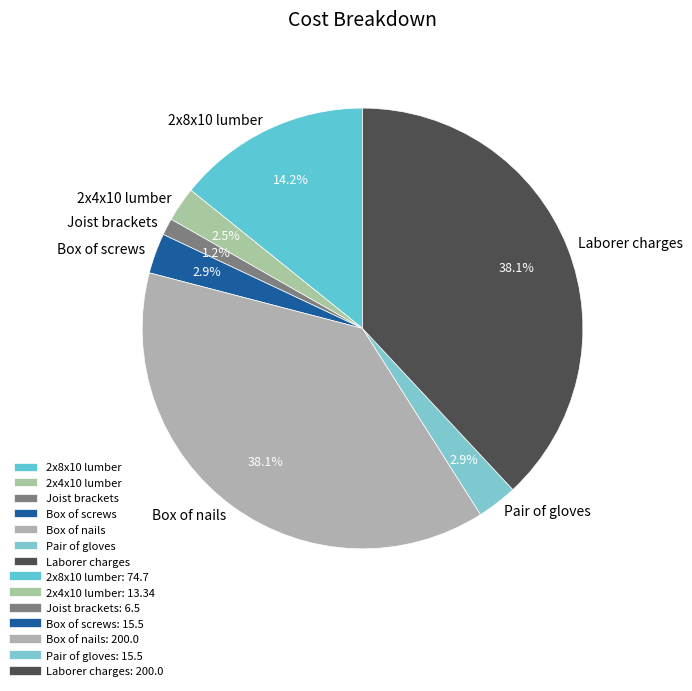

What is the smallest slice in the pie chart?

Joist brackets